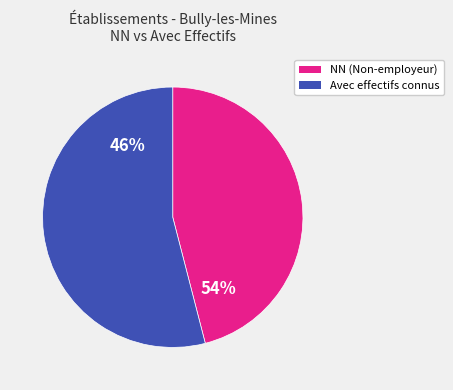

True or false: 53 accounts for 9% of the total.

False